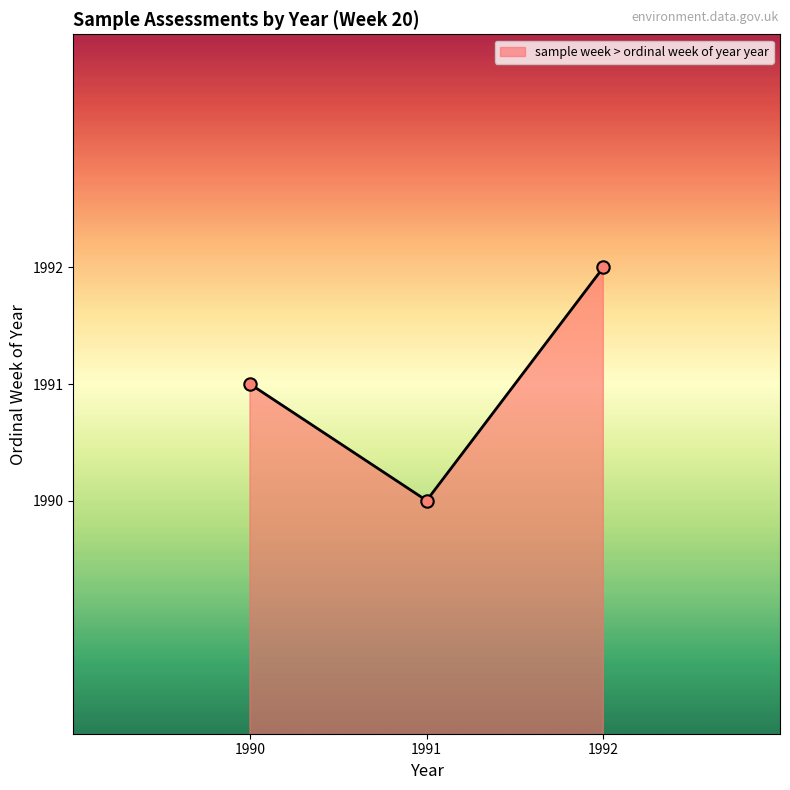

What is the change in value from 1991 to 1992?

+2